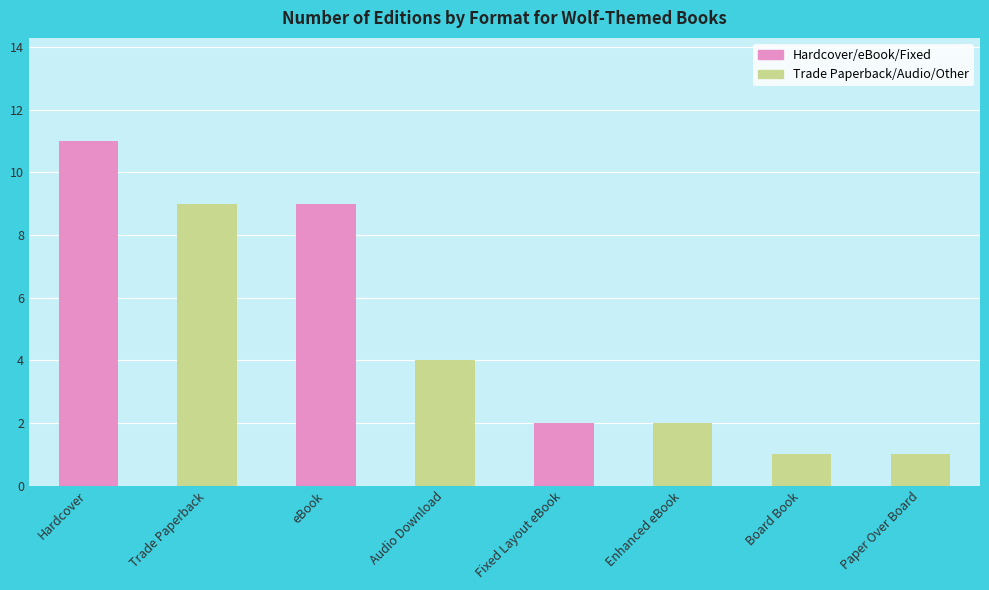

What is the change in value from Enhanced eBook to Paper Over Board?

-1